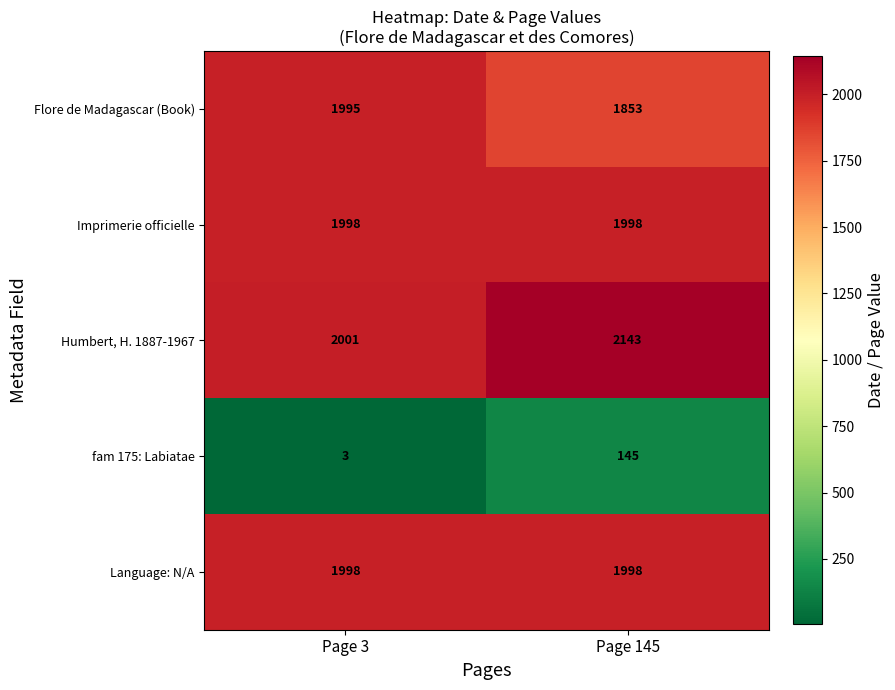

What is the total value across all series at Page 3?

7995